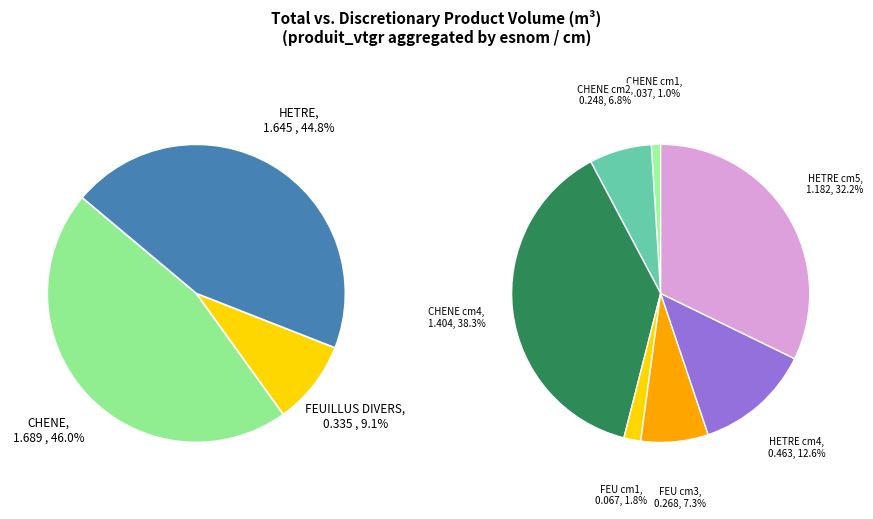

Which slice is the smallest?

FEUILLUS DIVERS